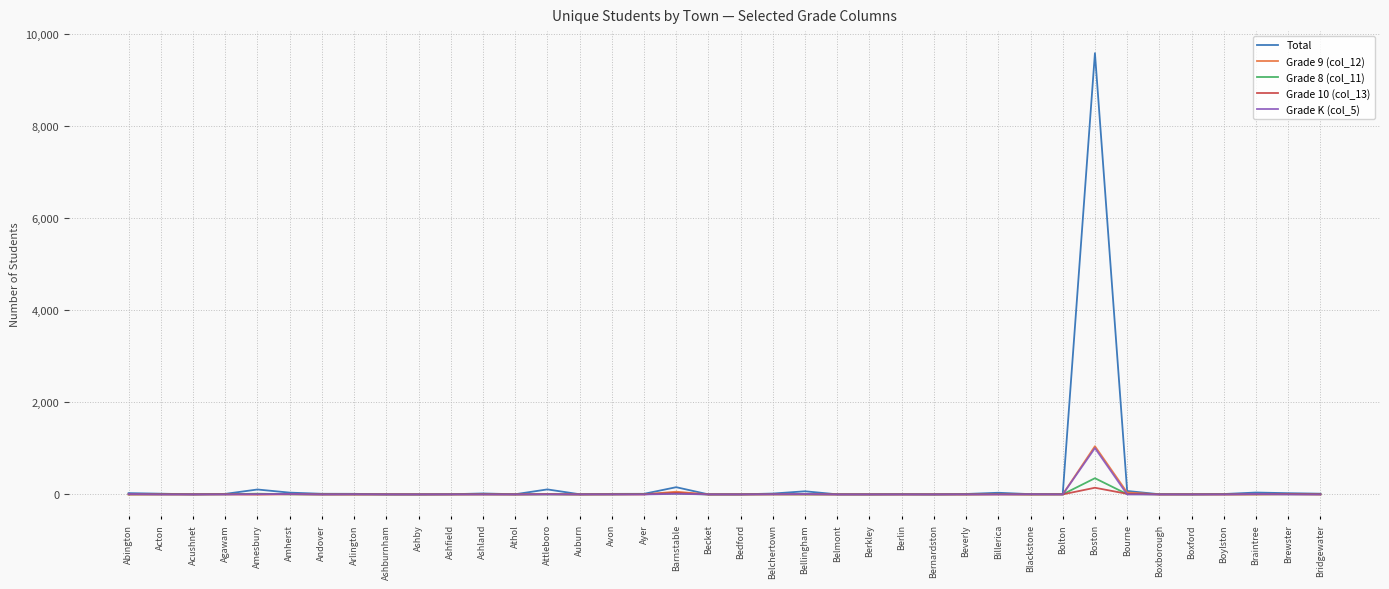

At which label does Total reach its peak?

Boston